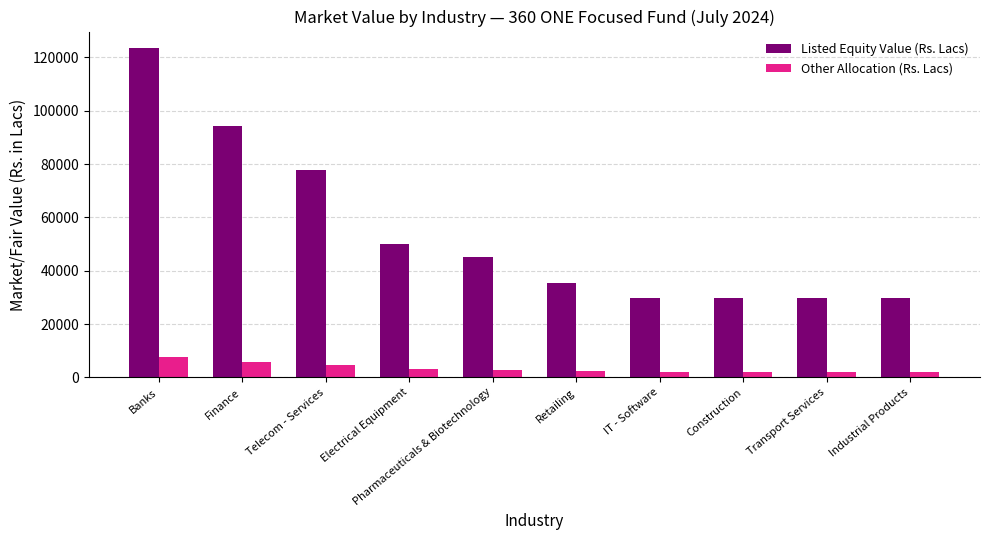

What is the sum of all Listed Equity Value (Rs. Lacs) values?

545228.2